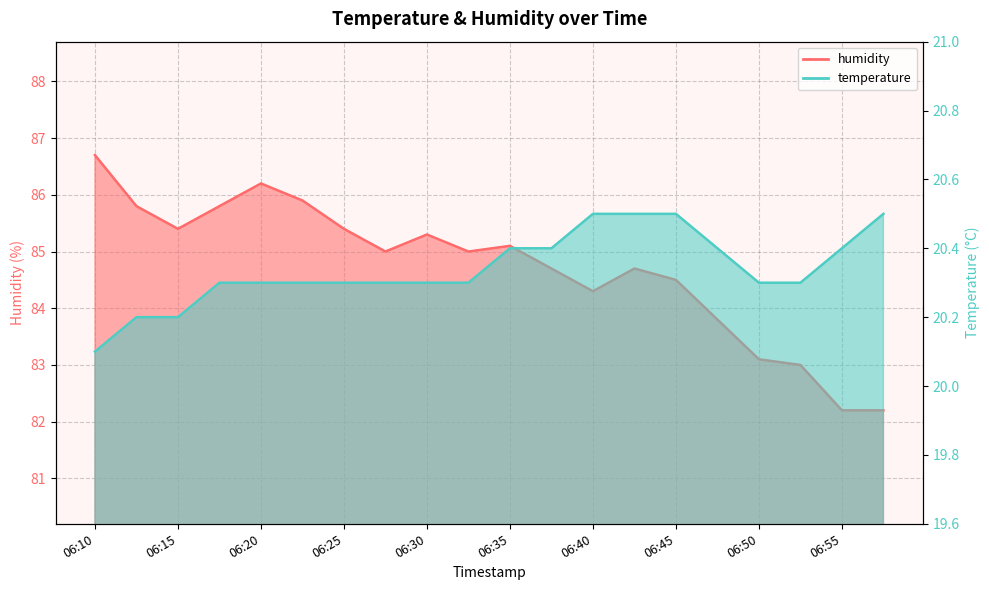

Read the humidity value at 06:47.

83.8